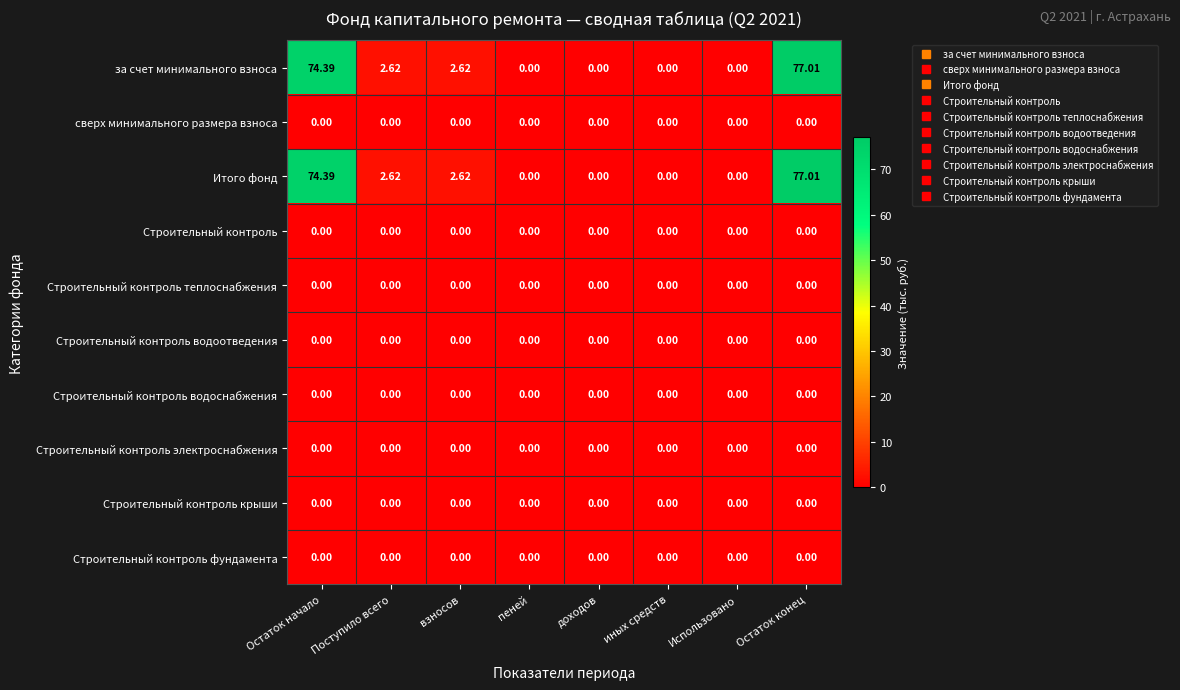

At which category is the sum across all series the highest?

Остаток конец